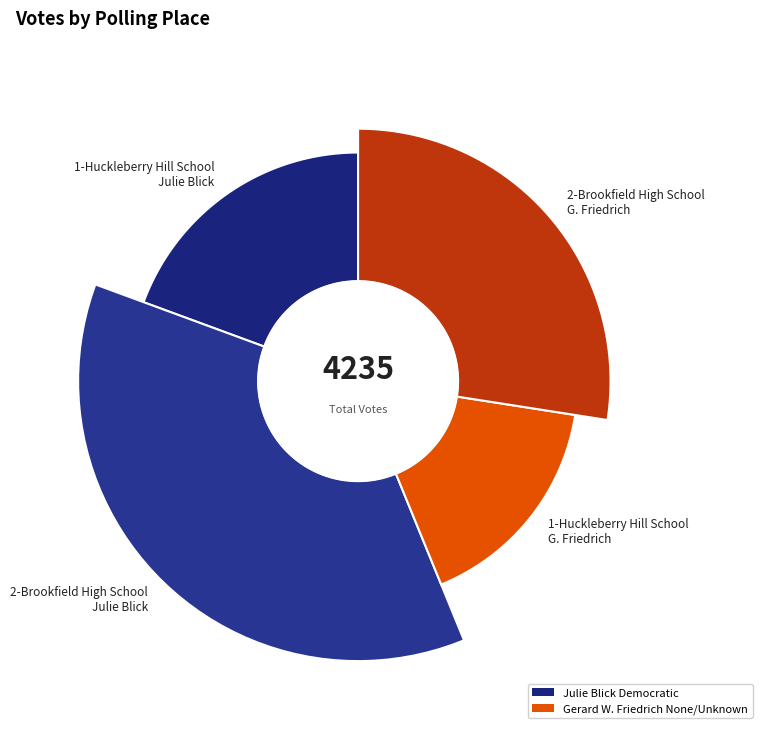

What is the largest slice in the pie chart?

2-Brookfield High School